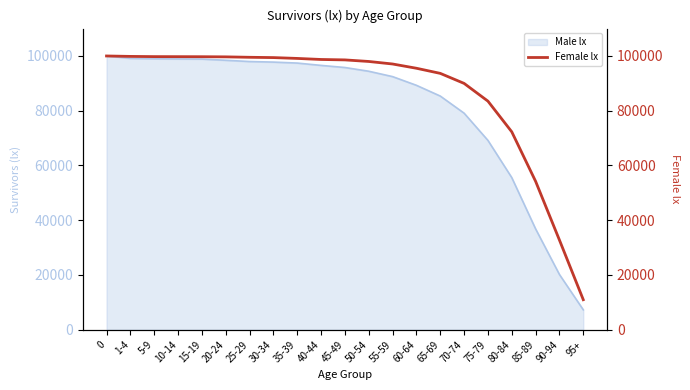

What is the lowest value of the Male lx series?

7267